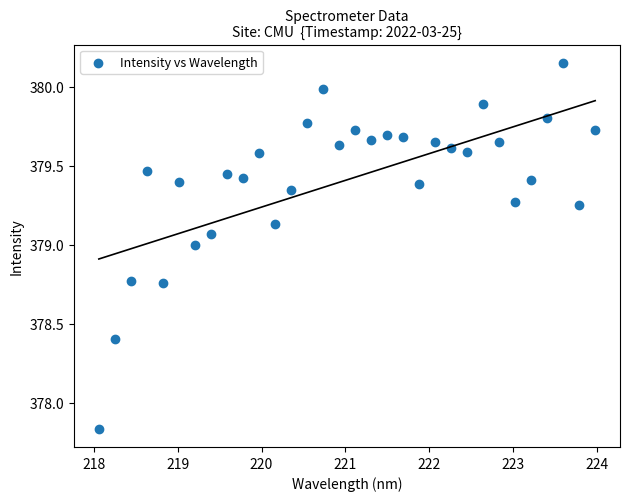

What is the range of Y values (max minus min)?

2.3